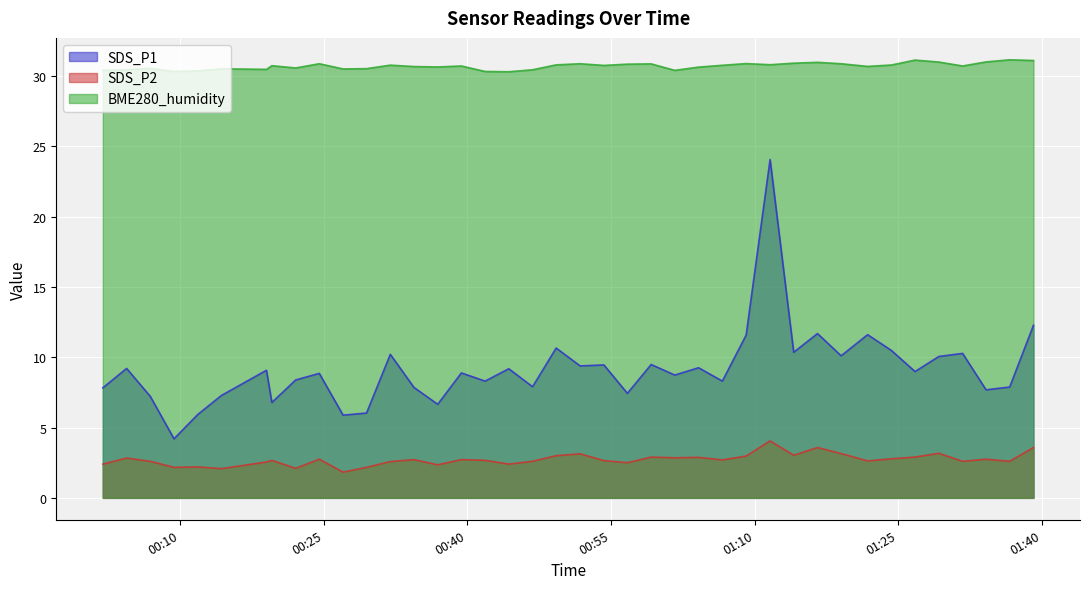

What is the difference between the maximum and minimum values in the SDS_P1 series?

19.9